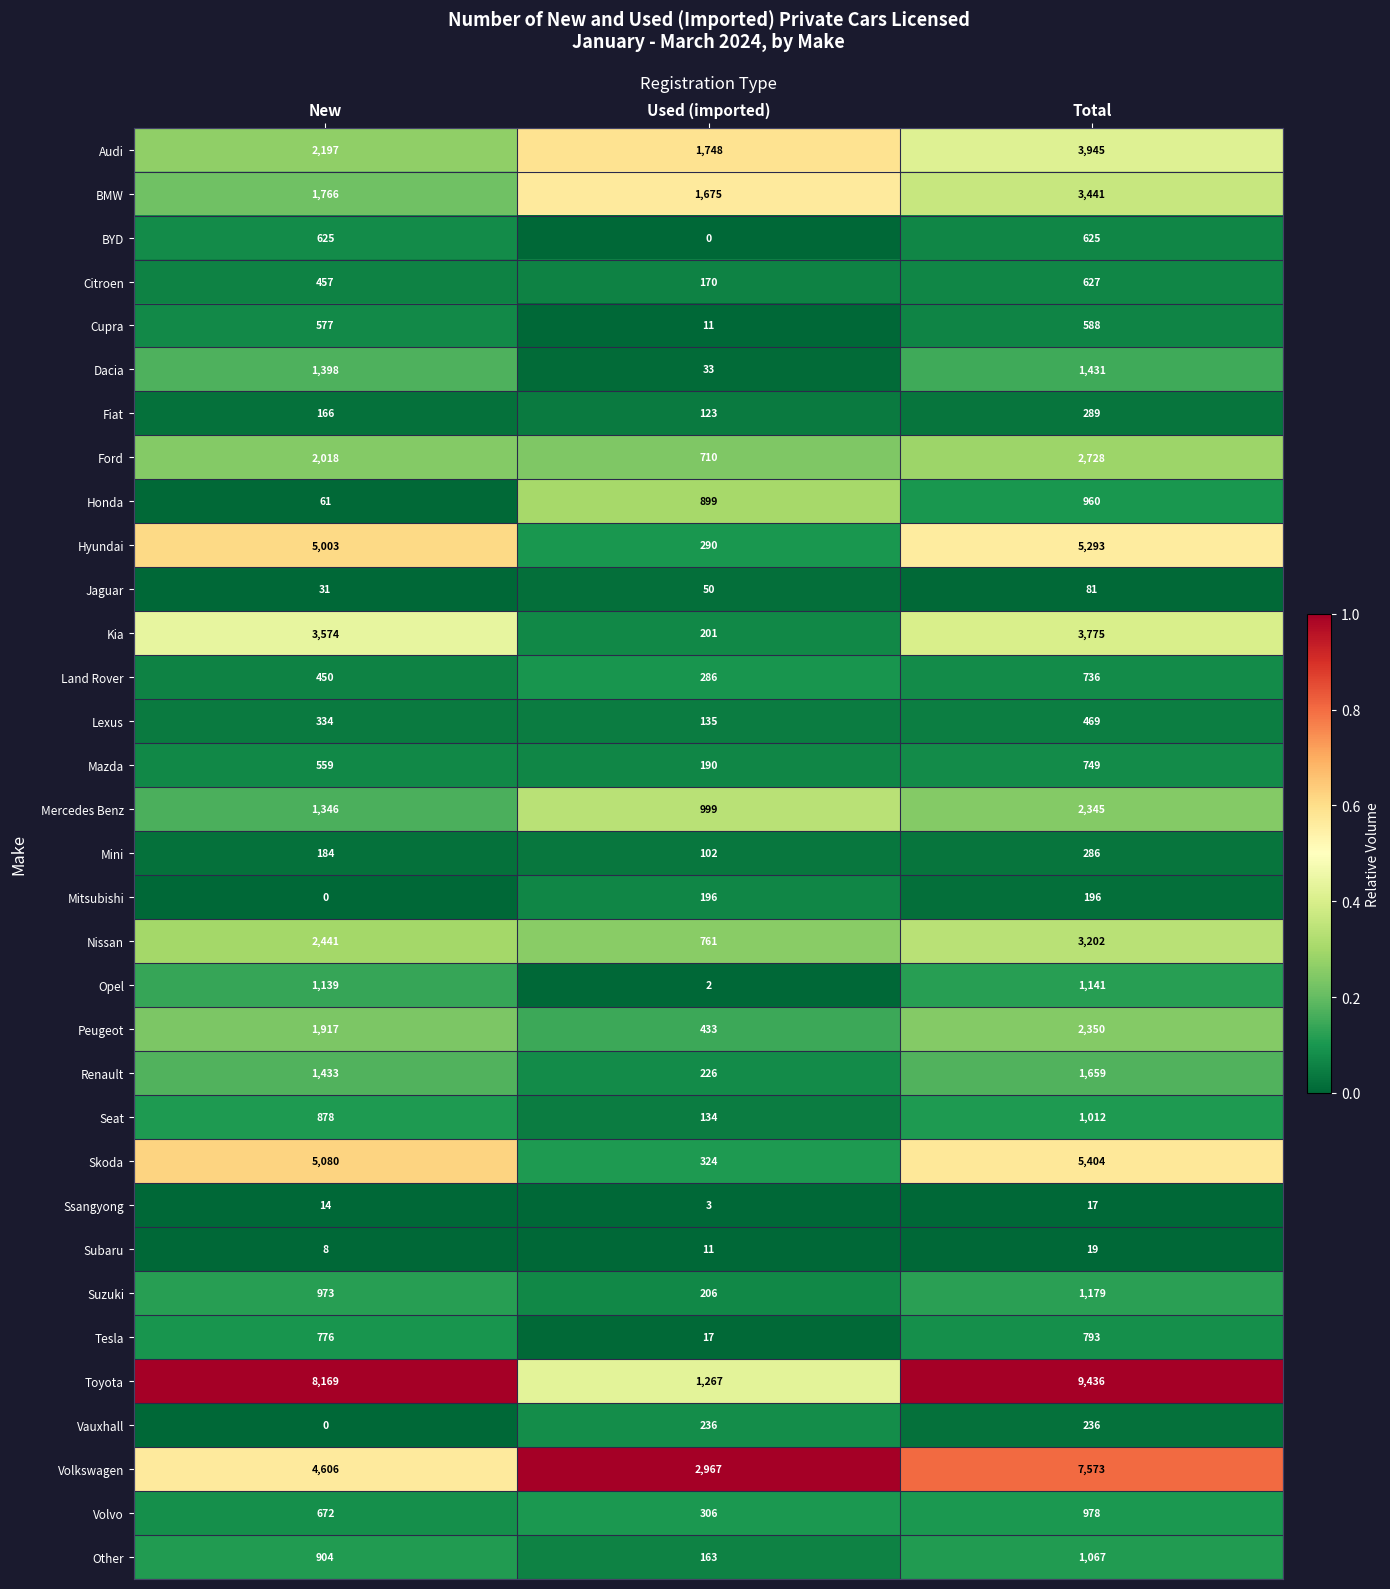

What is the average value of the Hyundai series?

3529